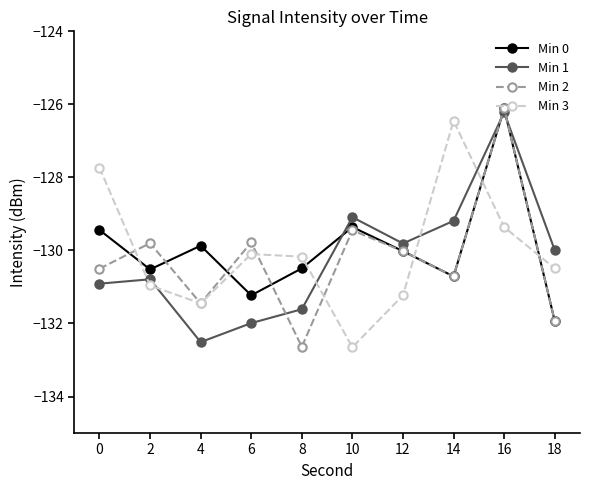

Which series has the largest total across all categories?

Min 0